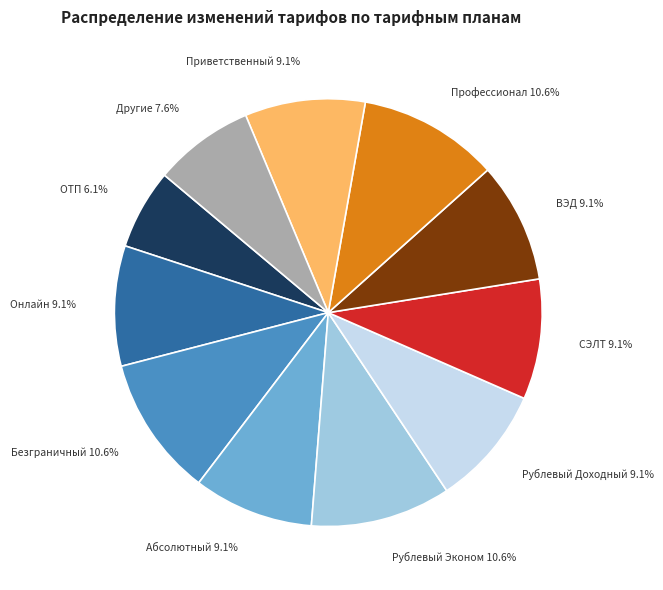

How many segments does this pie chart have?

11